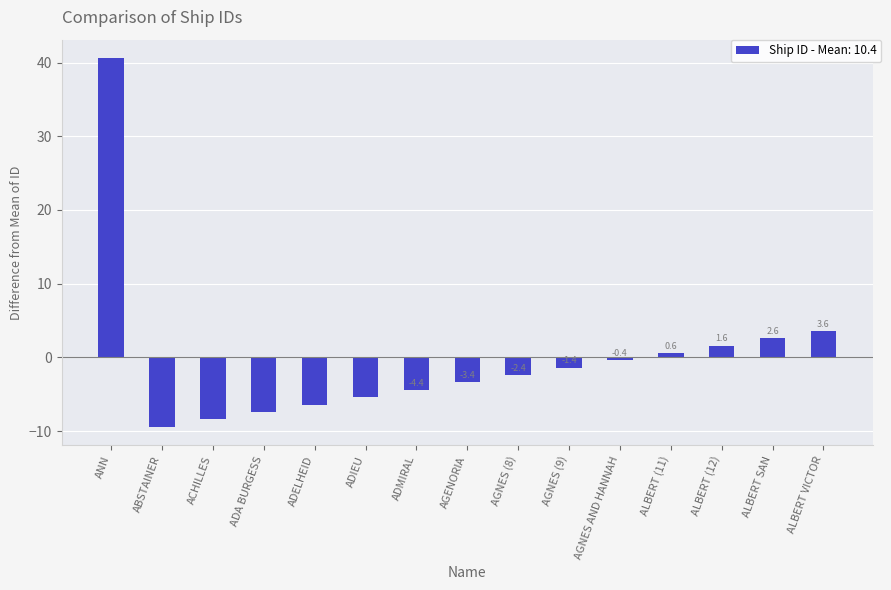

What position from the right is AGNES (8)?

7